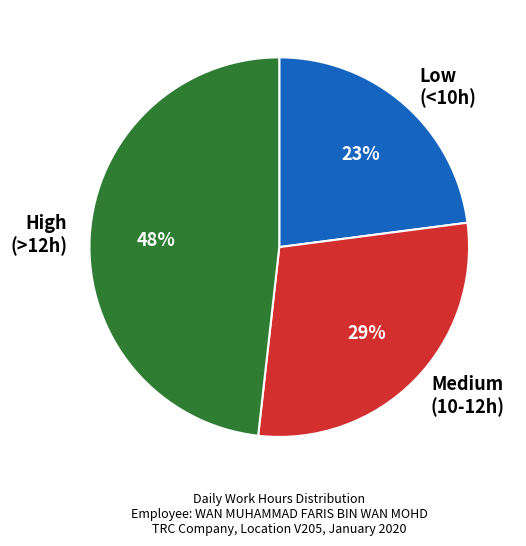

Is the sum of Low (<10h) and Medium (10-12h) greater than half?

Yes